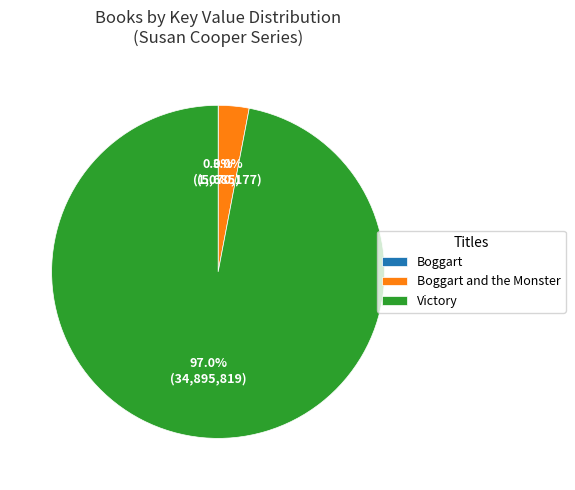

What is the majority slice?

Victory